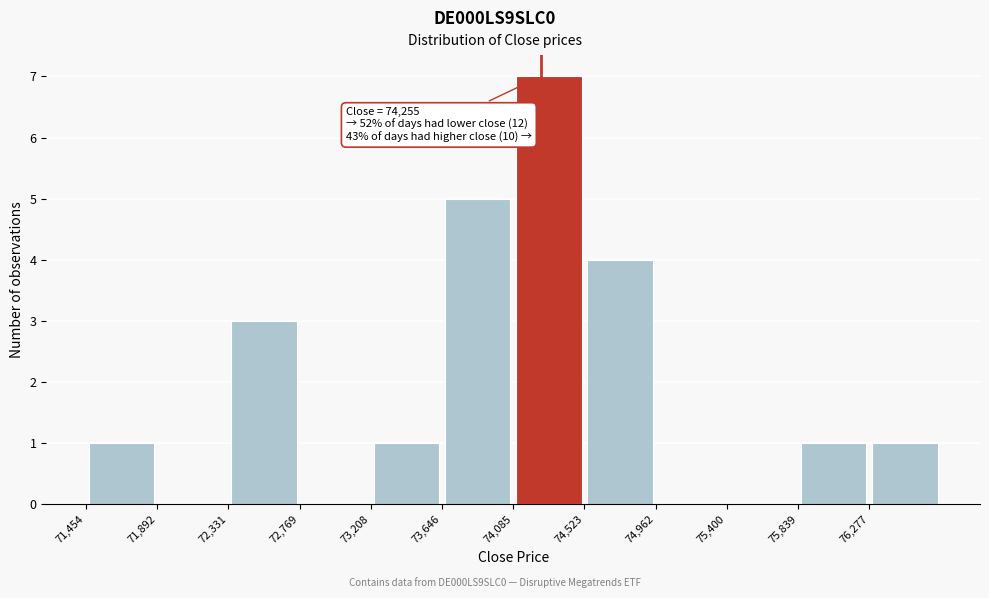

Which range on the x-axis has the tallest bar?

74100 to 74500